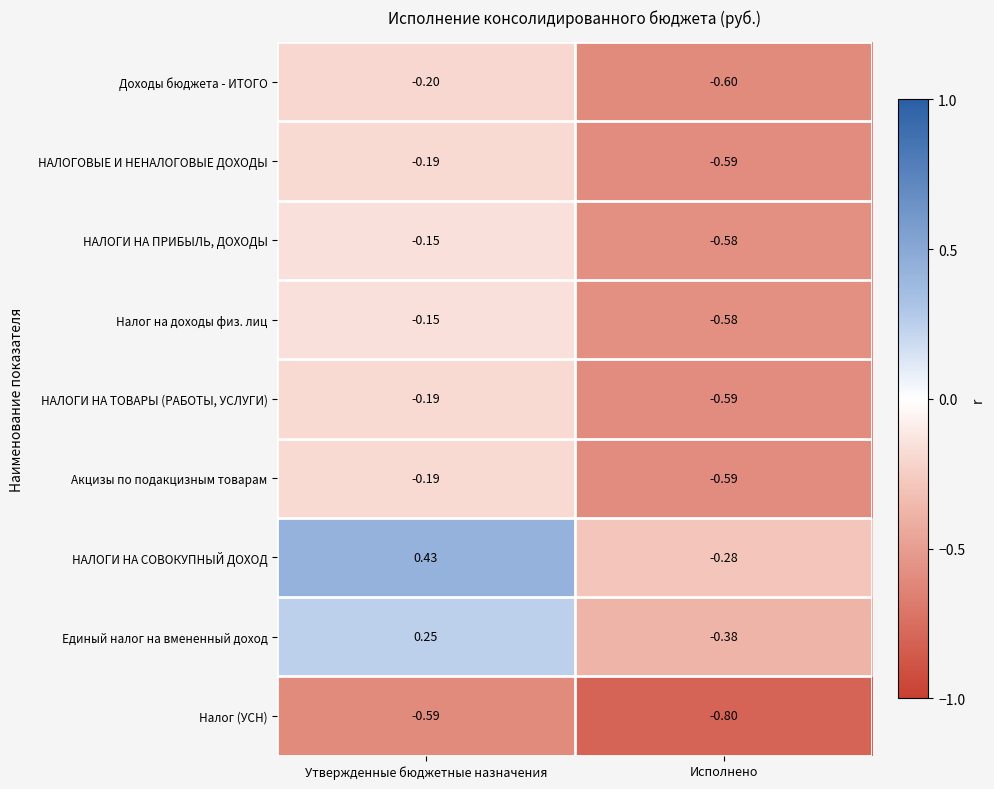

At which label is Доходы бюджета - ИТОГО closest to 0?

Утвержденные бюджетные назначения